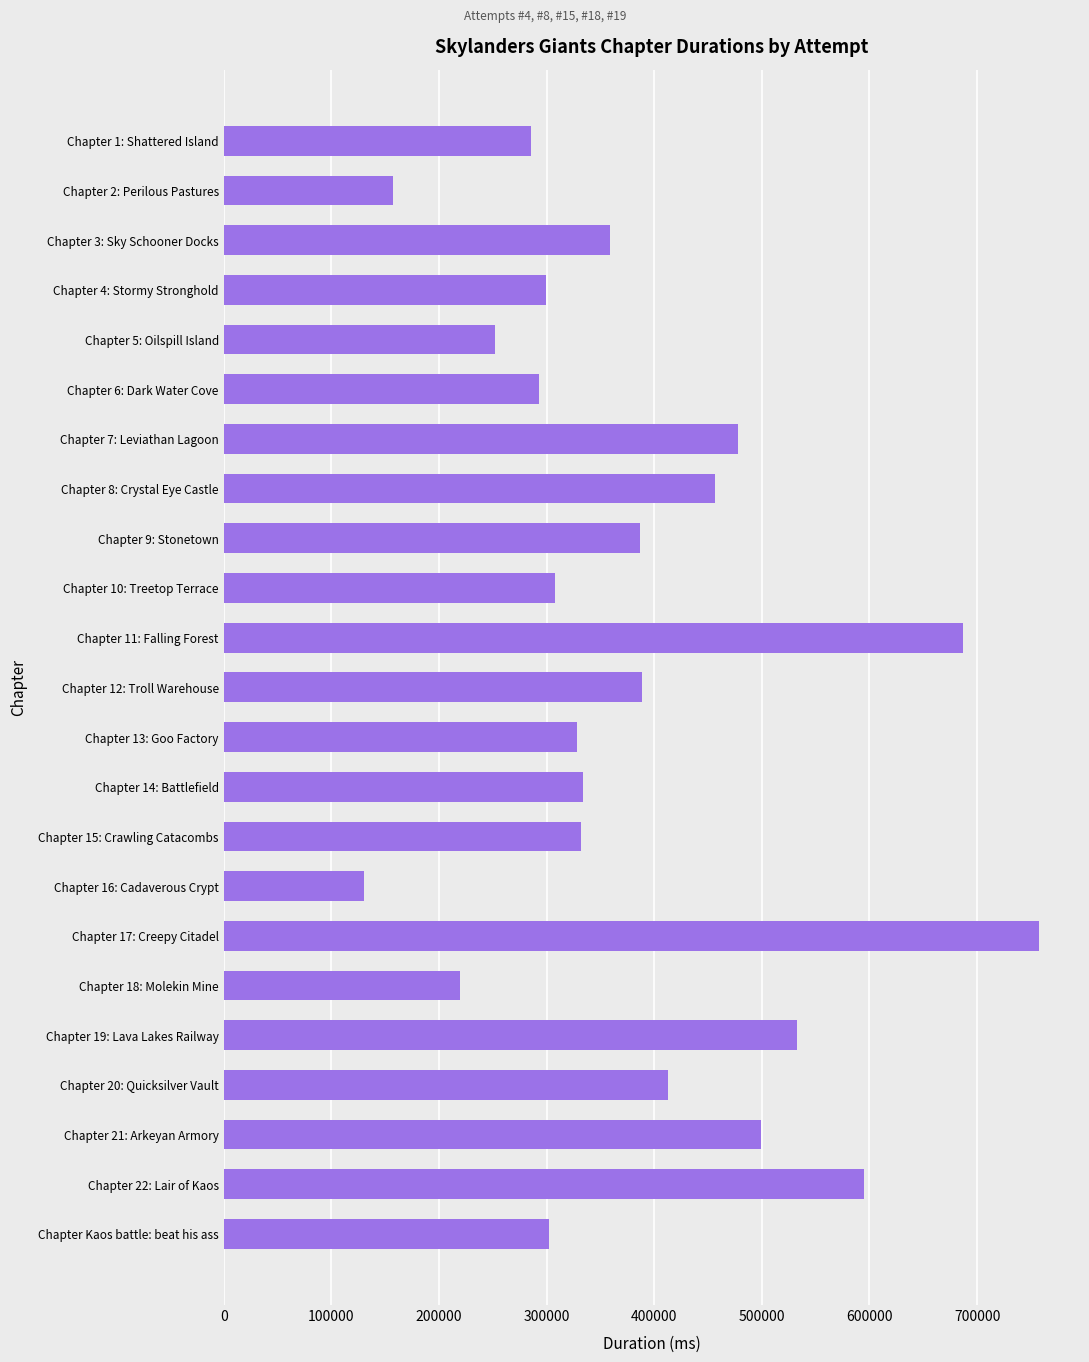

What is the ratio of the value at Chapter 22: Lair of Kaos to the value at Chapter 6: Dark Water Cove?

2.0